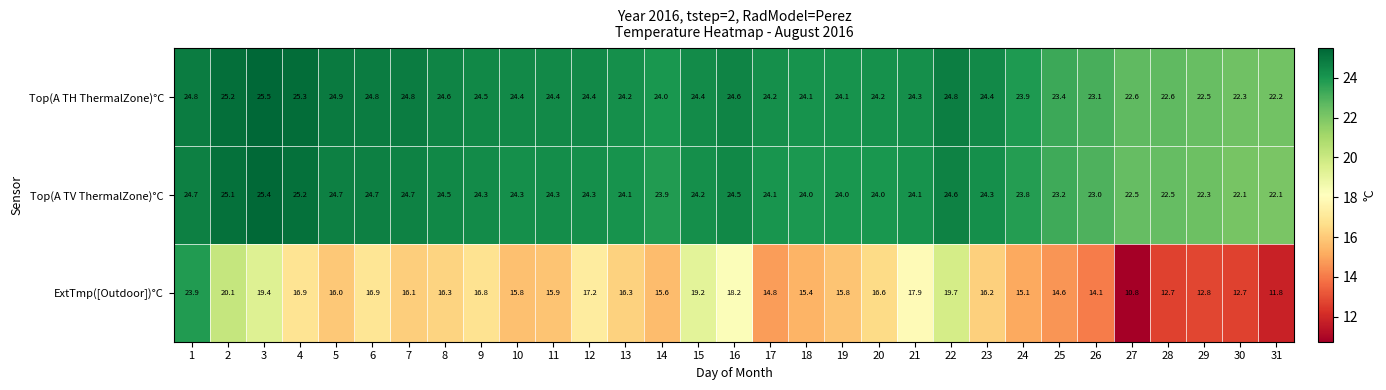

Which series has the widest spread of values?

ExtTmp([Outdoor])°C